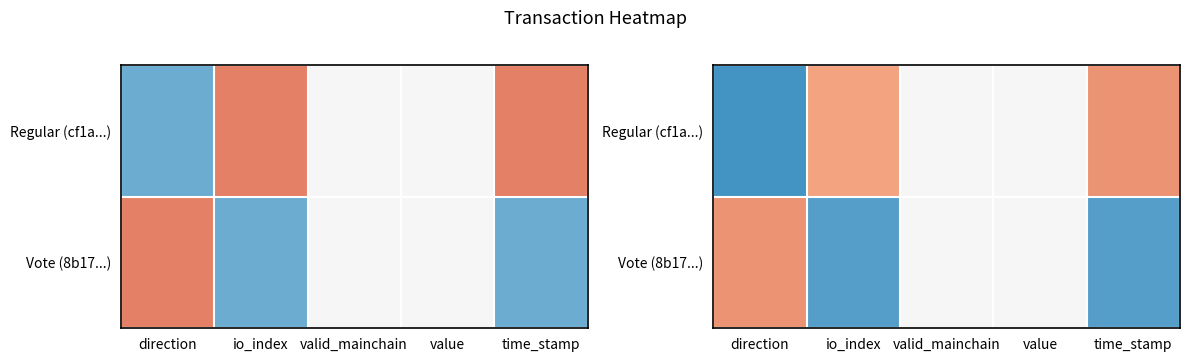

Which category has the highest value in the Regular (cf1a...) series?

time_stamp